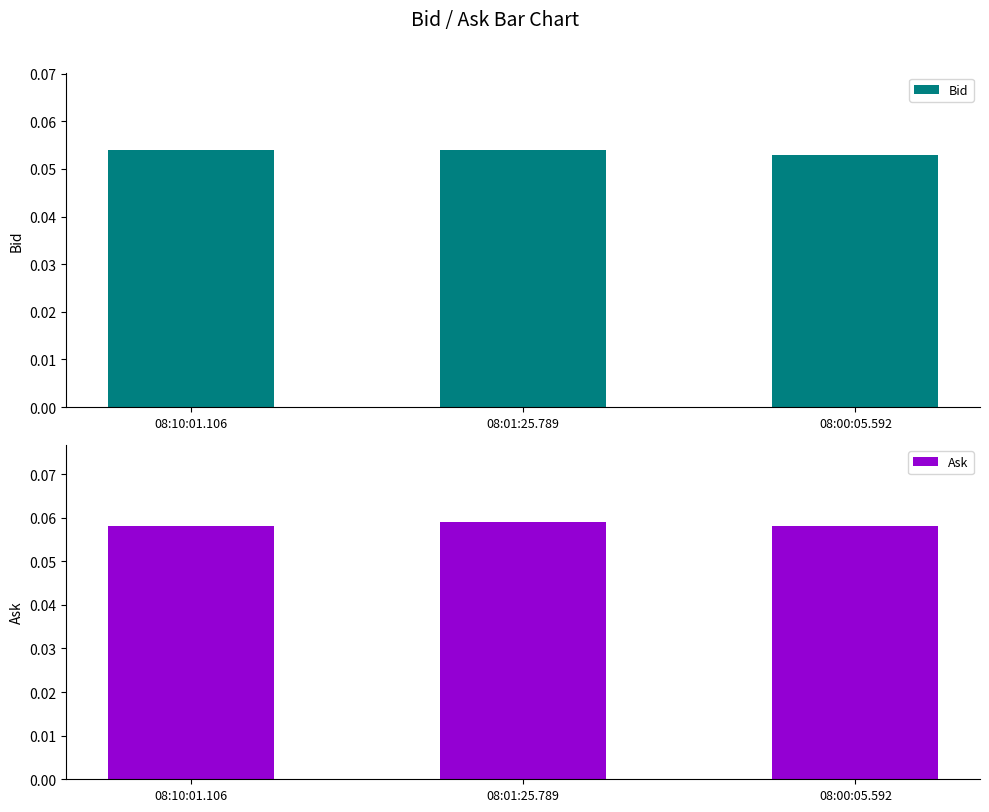

Rank the categories by Ask value from highest to lowest.

08:01:25.789, 08:10:01.106, 08:00:05.592